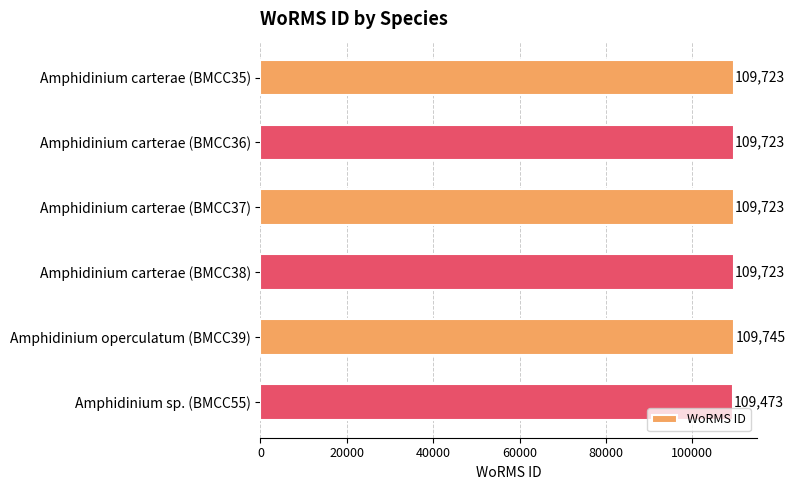

Reading top to bottom, transcribe all the data shown in this chart.

Amphidinium carterae (BMCC35)=109723	Amphidinium carterae (BMCC36)=109723	Amphidinium carterae (BMCC37)=109723	Amphidinium carterae (BMCC38)=109723	Amphidinium operculatum (BMCC39)=109745	Amphidinium sp. (BMCC55)=109473